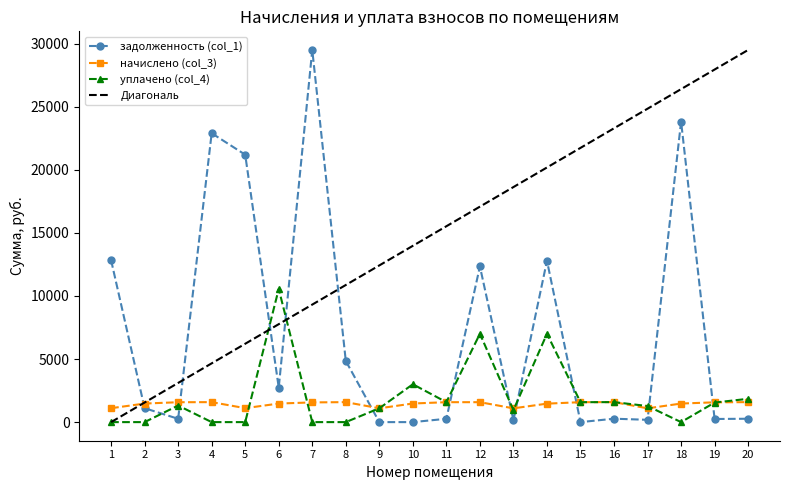

The value of Диагональ at 1 is -12980.1. True or false?

False